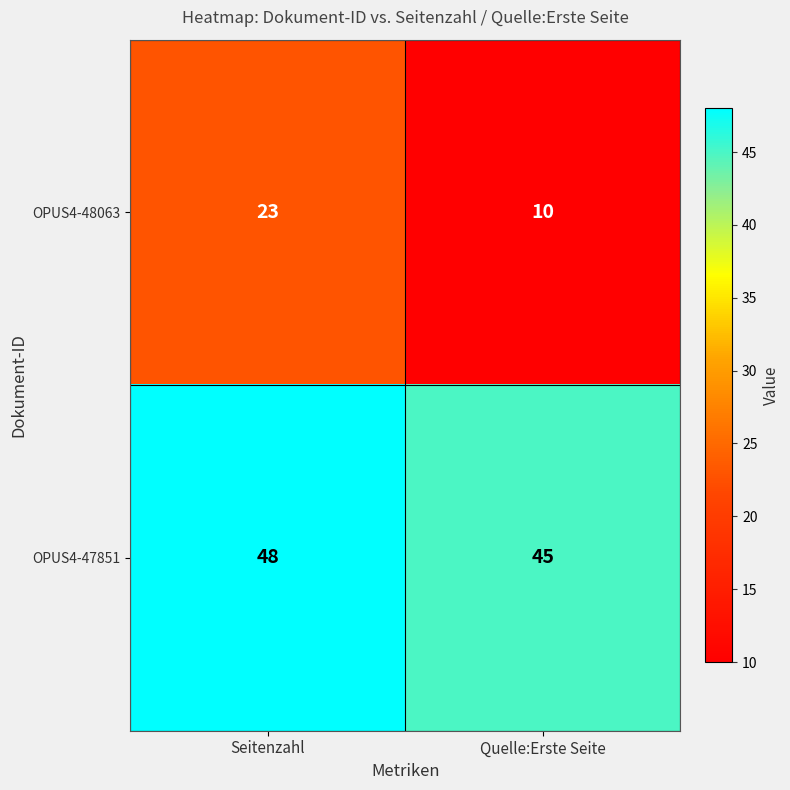

The OPUS4-47851 series shows 79 at Quelle:Erste Seite. True or false?

False